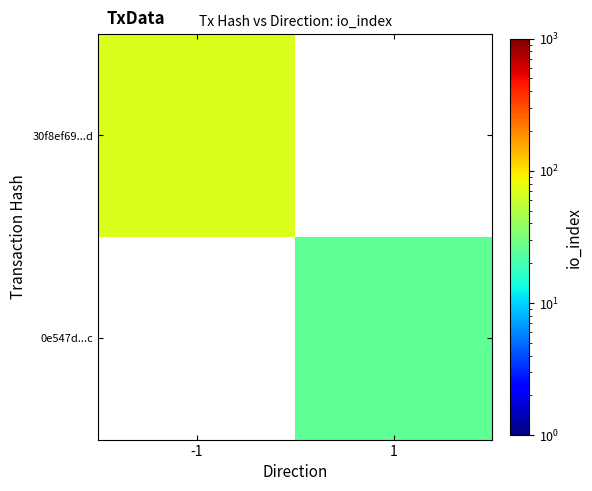

List the series in order of their peak value, highest first.

30f8ef69...d, 0e547d...c